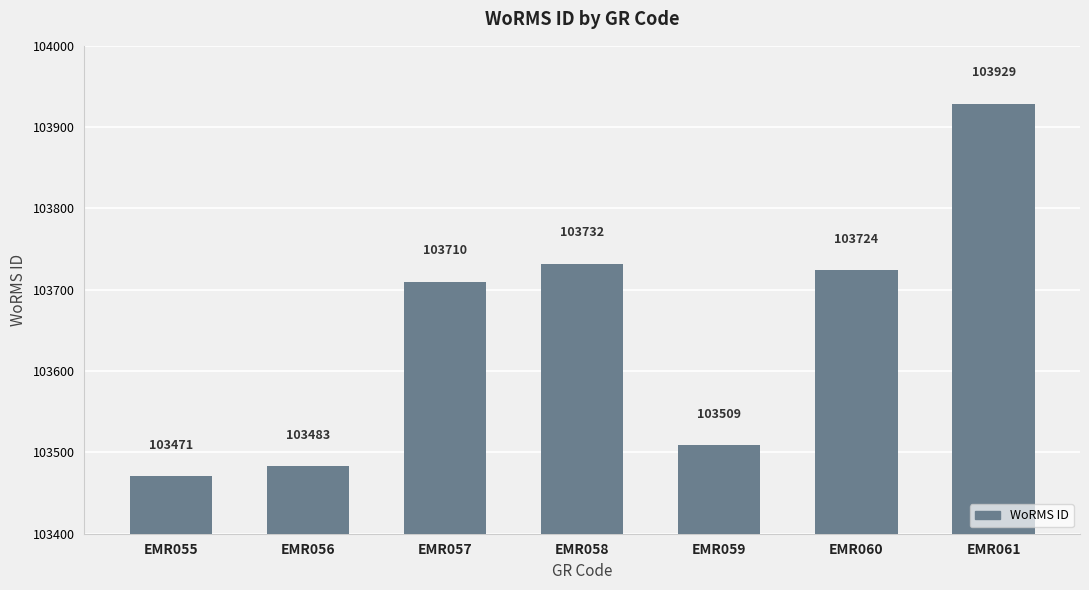

List the labels in order of value, largest first.

EMR061, EMR058, EMR060, EMR057, EMR059, EMR056, EMR055